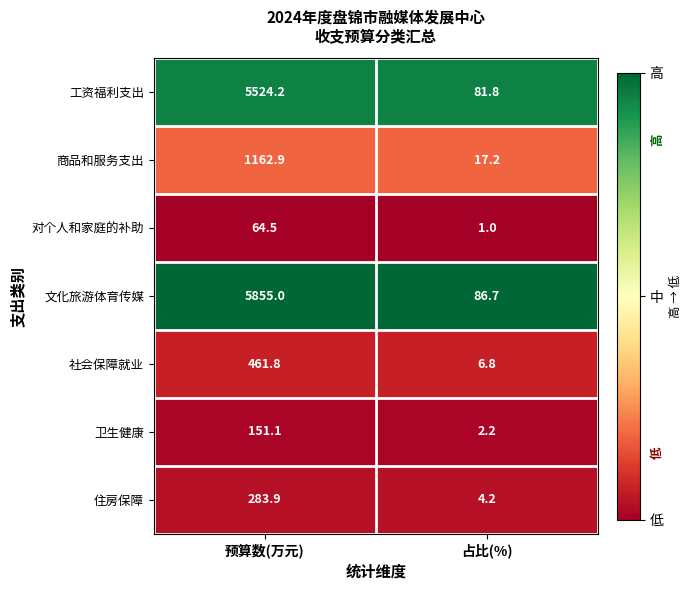

Reading left to right, transcribe all the data shown in this chart.

工资福利支出: 5524.2	81.8
商品和服务支出: 1162.9	17.2
对个人和家庭的补助: 64.5	1.0
文化旅游体育传媒: 5855.0	86.7
社会保障就业: 461.8	6.8
卫生健康: 151.1	2.2
住房保障: 283.9	4.2